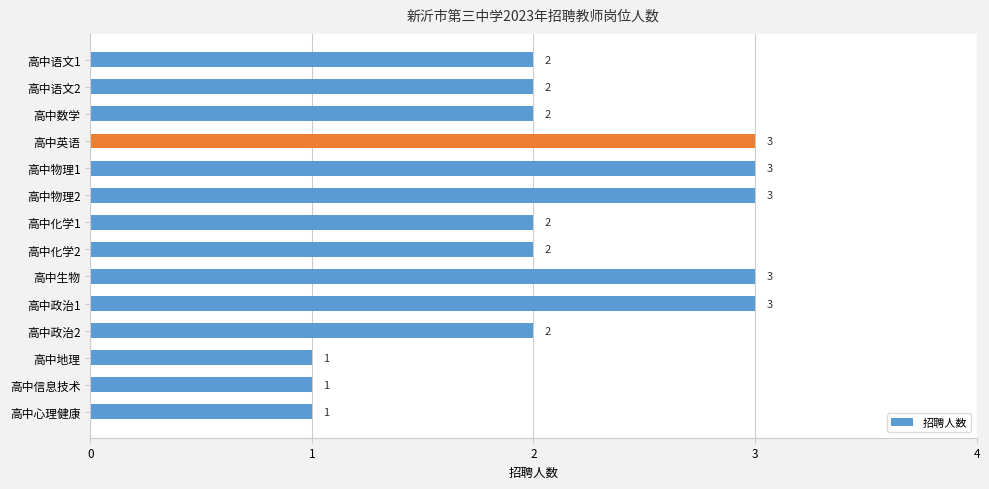

How many values are between 2 and 3?

11